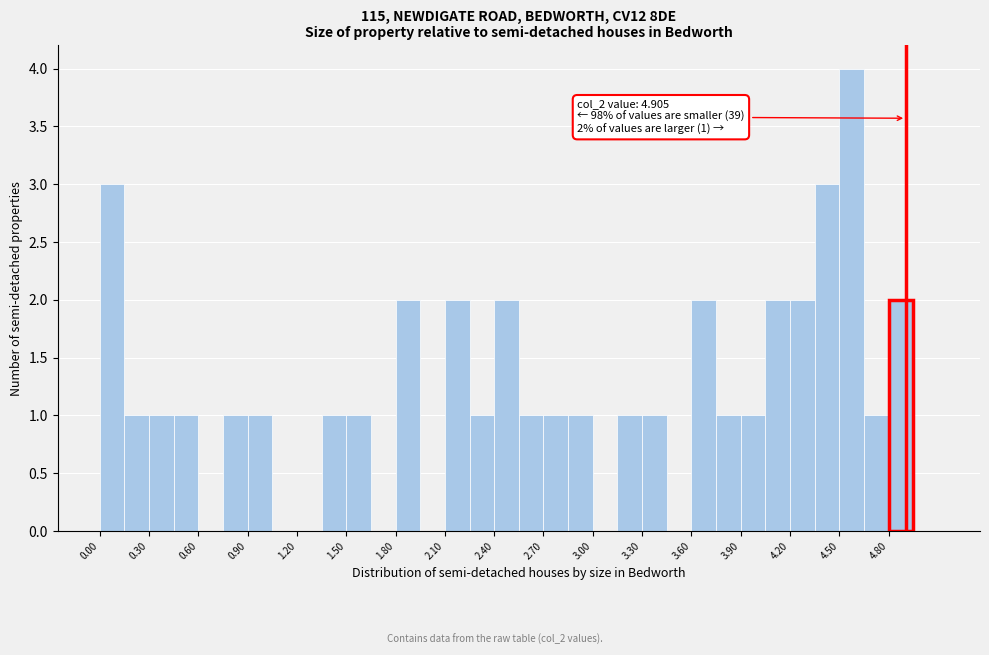

Read against the x-axis, roughly where is the centre of the tallest bar?

4.60